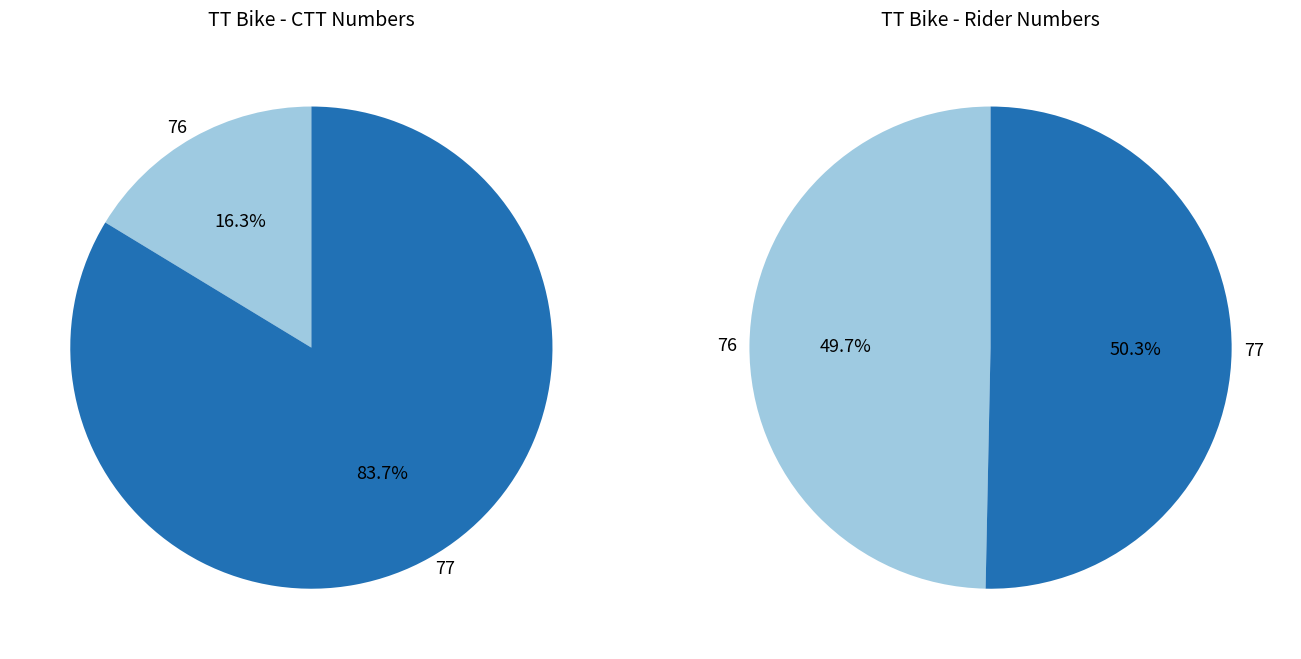

To the nearest percent, what portion does 77 represent?

84%